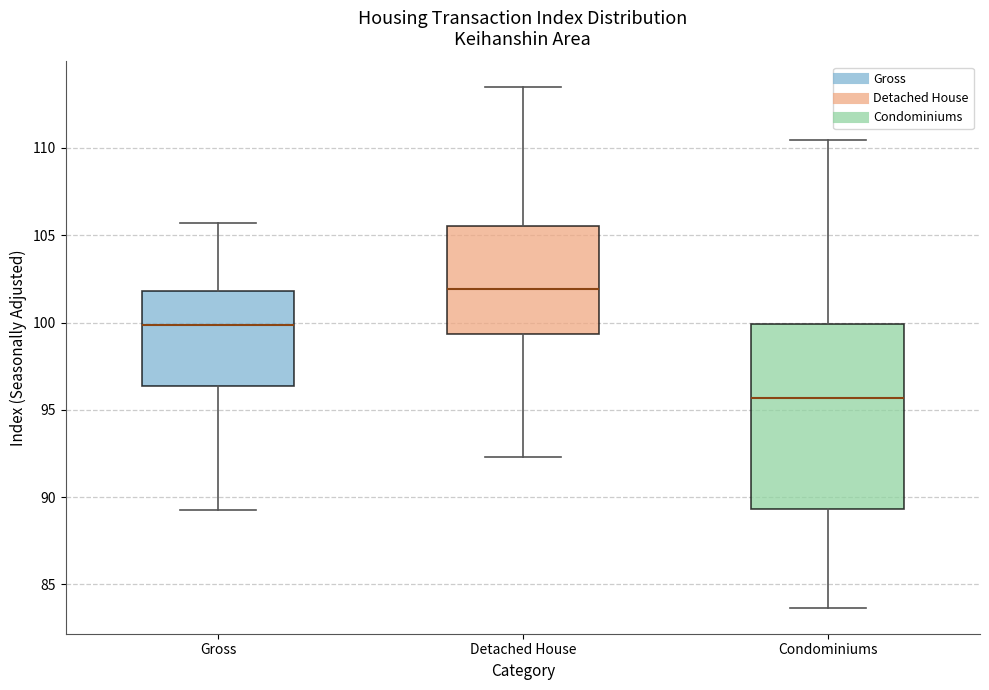

Which box is the tallest, from its lower edge to its upper edge?

Condominiums